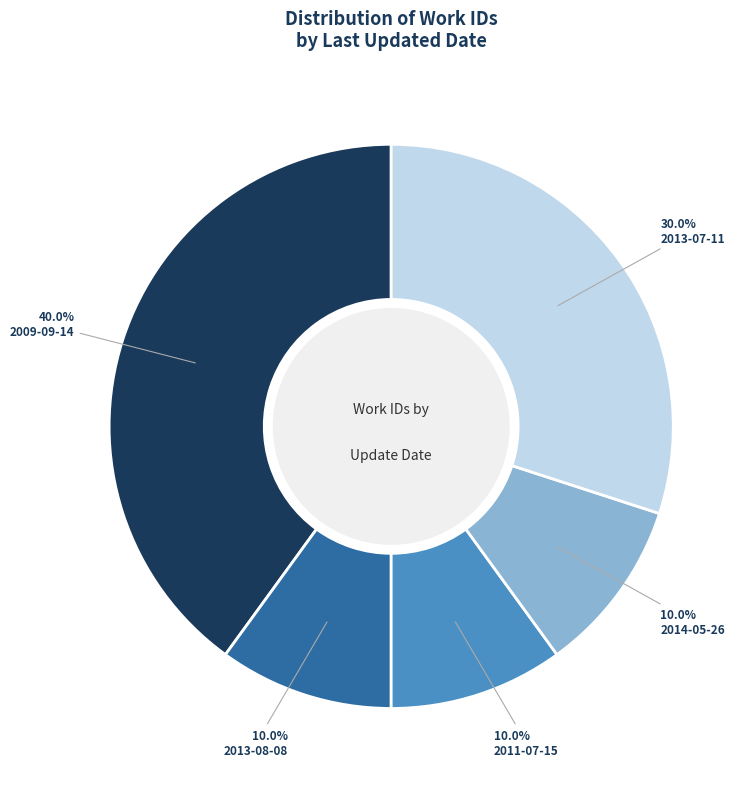

Is there a majority slice in this chart?

No